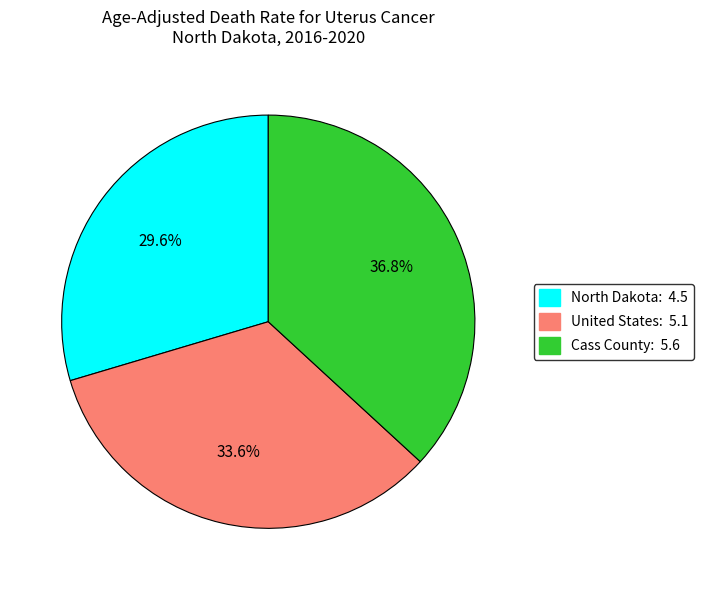

Is there any slice that represents more than half of the pie?

No